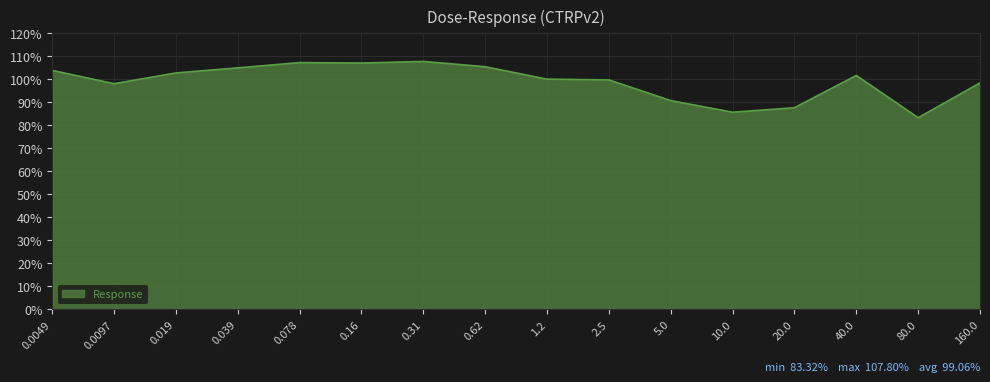

How many values are below 101?

8